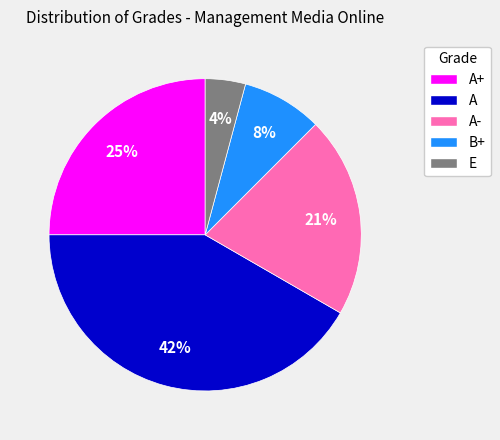

What percentage is the A slice, to the nearest percent?

42%